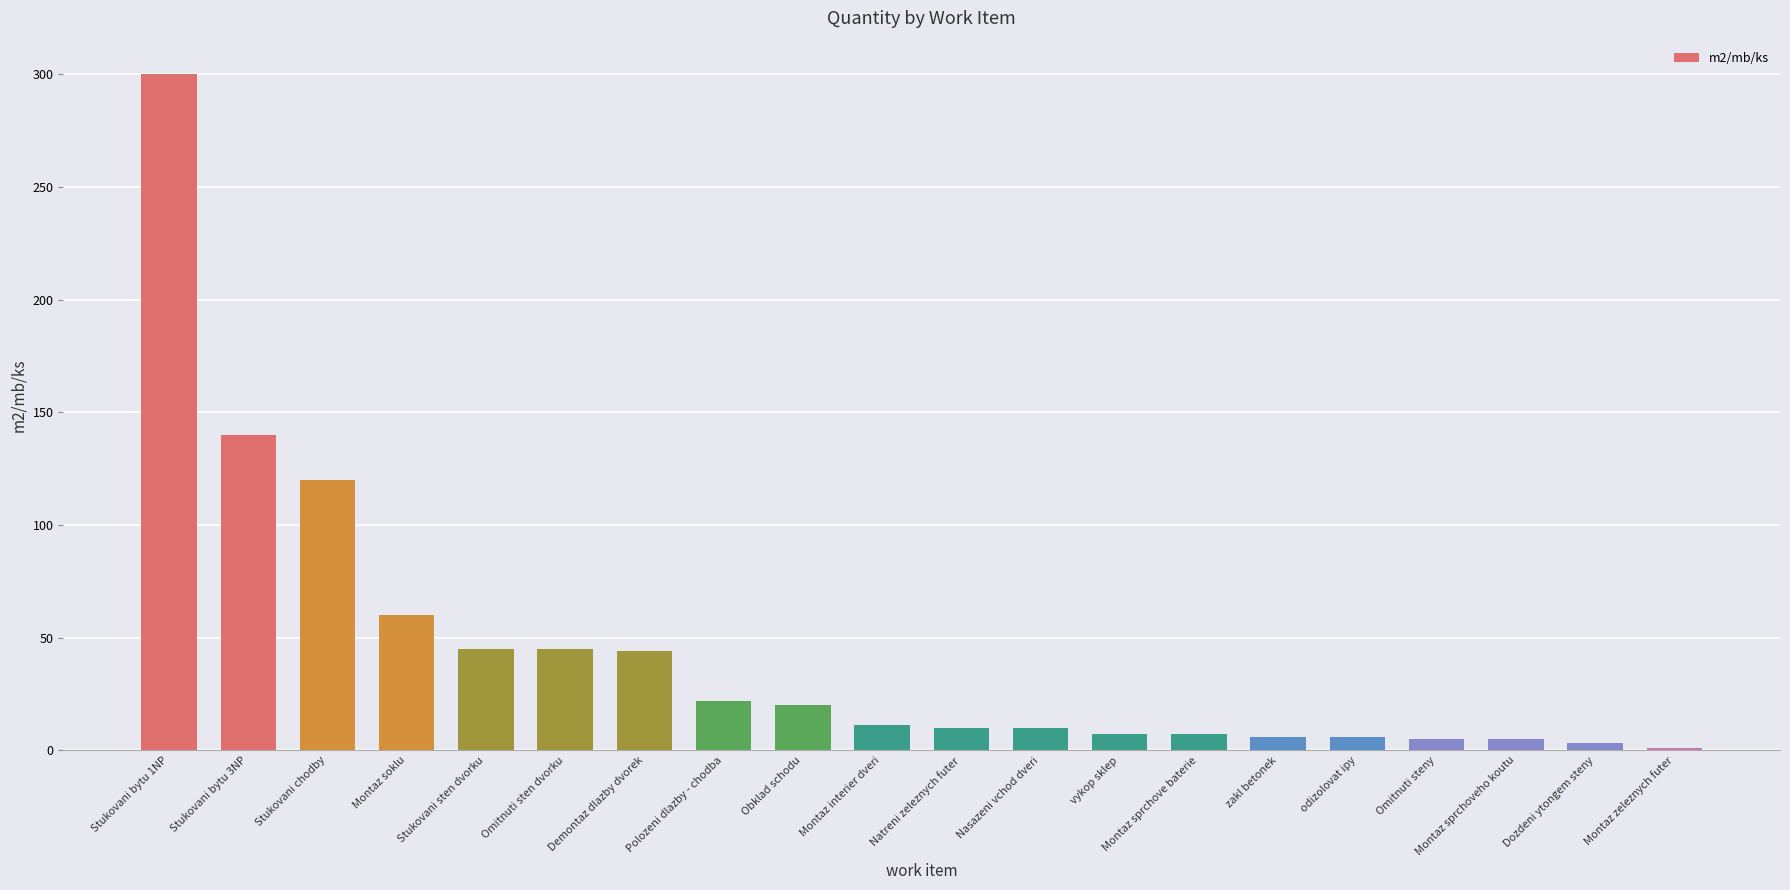

Which has a higher value, Obklad schodu or Montaz sprchoveho koutu?

Obklad schodu